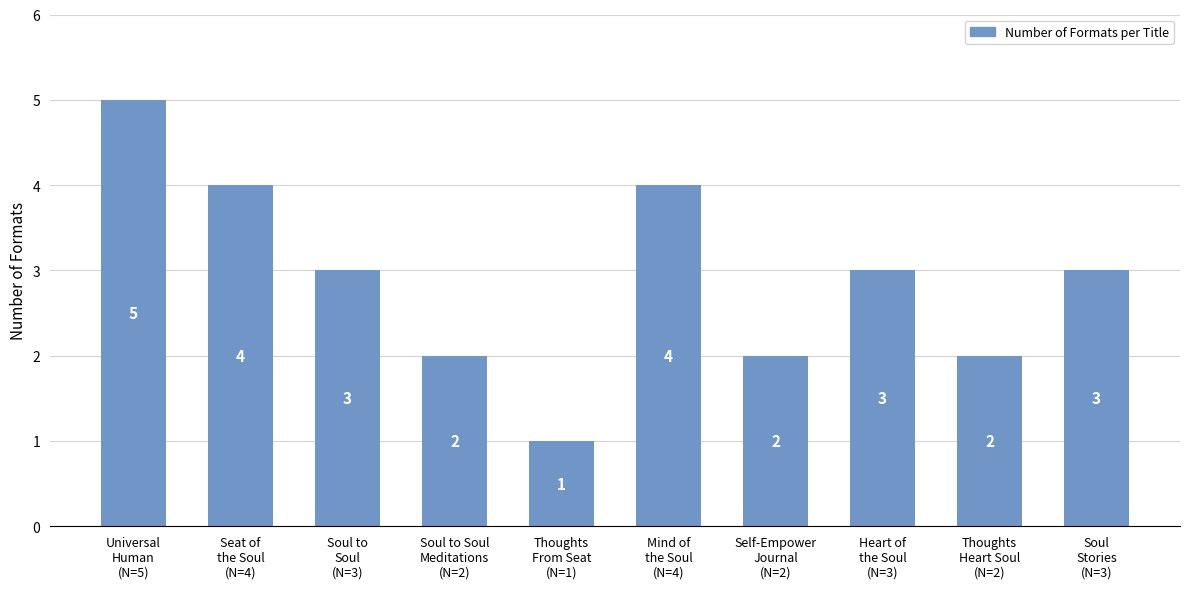

How many series are shown in this chart?

1